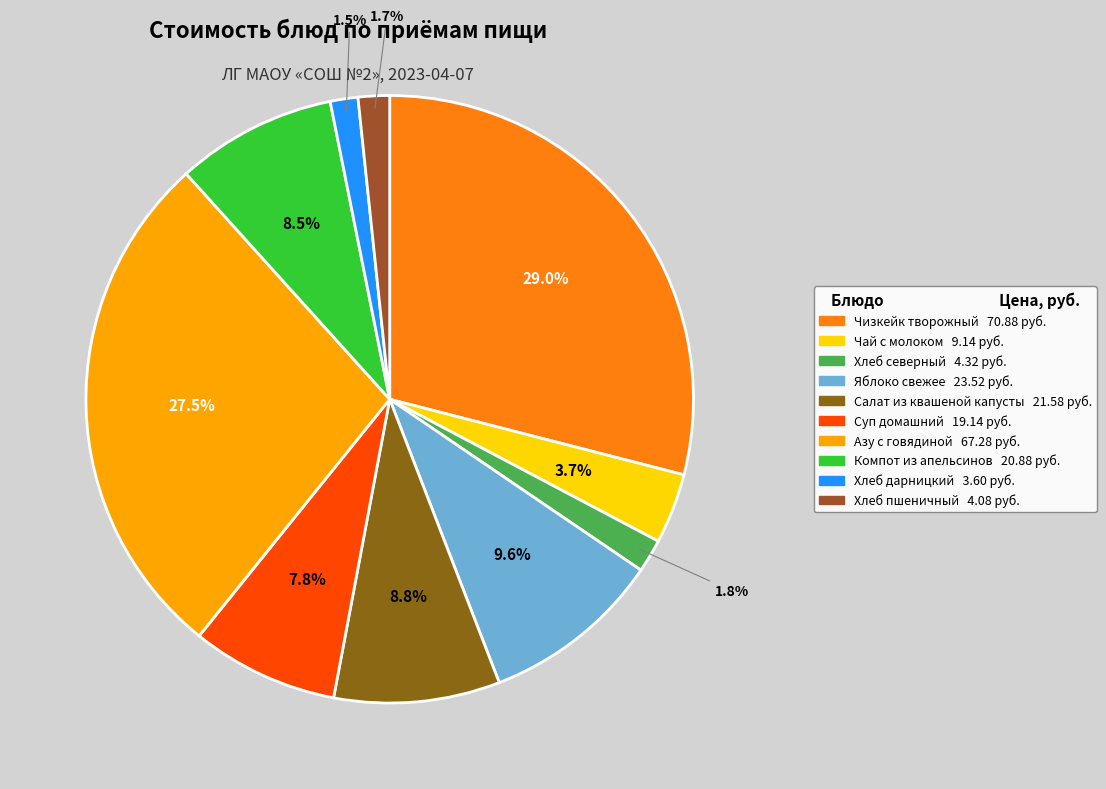

How many slices are in this pie chart?

10